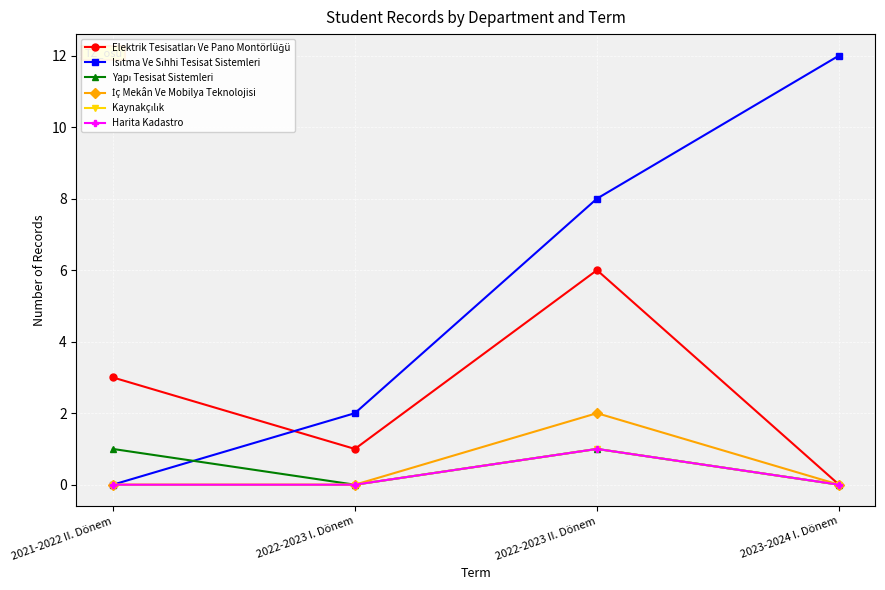

Which series changed the most between 2021-2022 II. Dönem and 2022-2023 I. Dönem?

Elektrik Tesisatları Ve Pano Montörlüğü